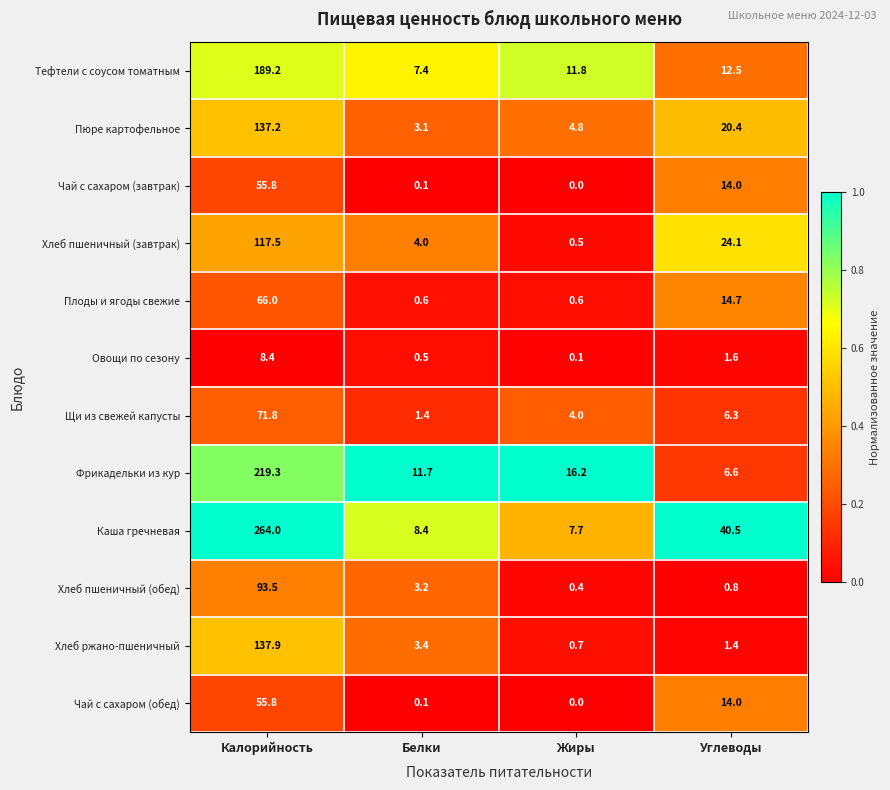

What is the spread (max minus min) of values at Белки?

11.6